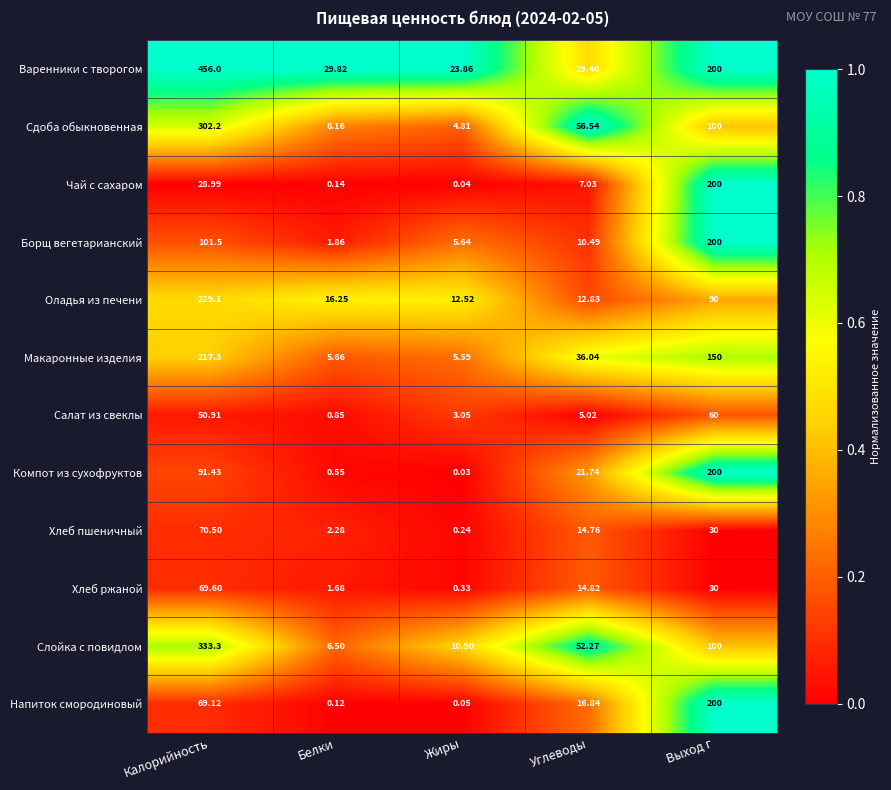

At which label does Борщ вегетарианский reach its peak?

Выход г